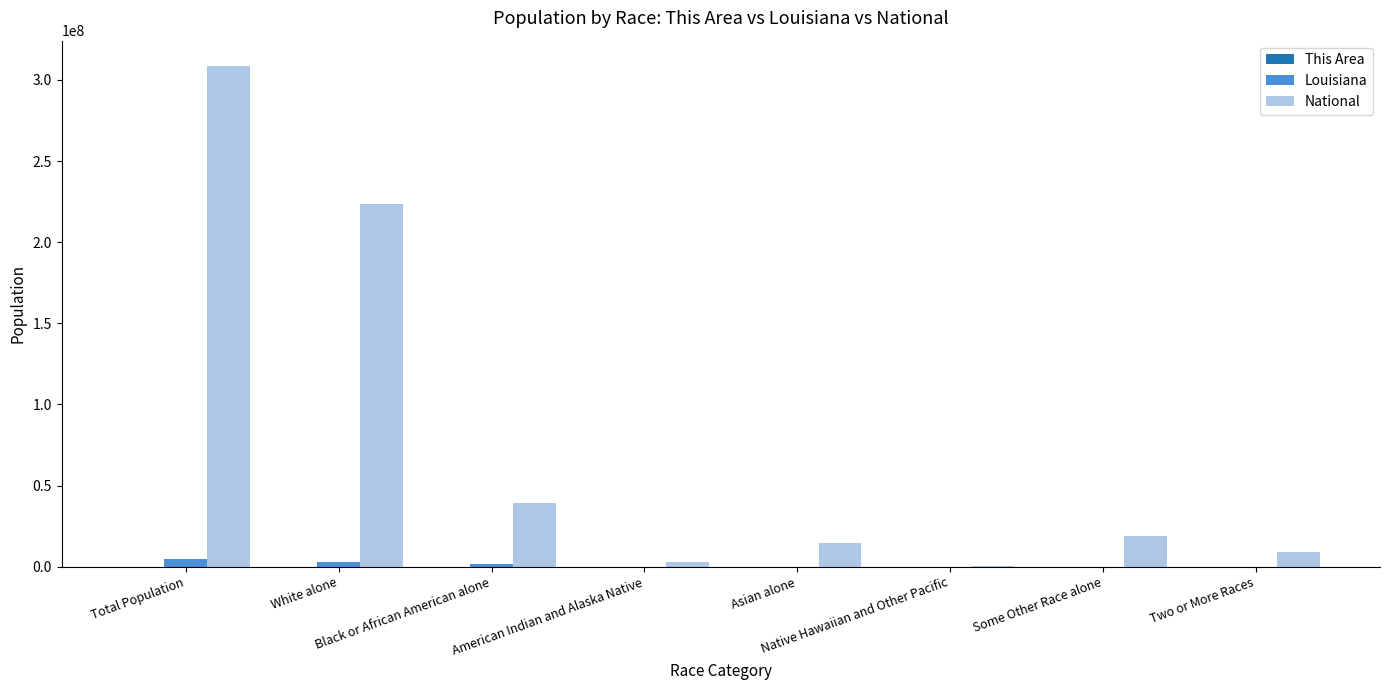

How many distinct data groups are displayed?

3